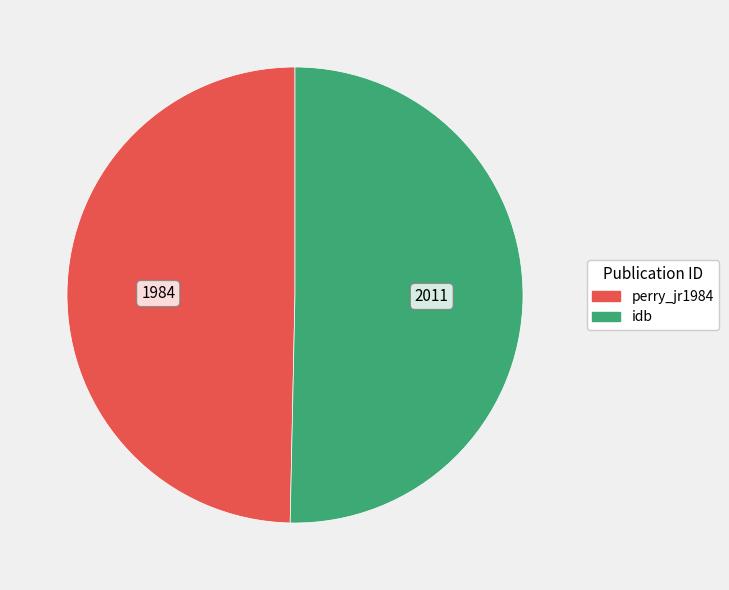

What is the largest slice in the pie chart?

idb